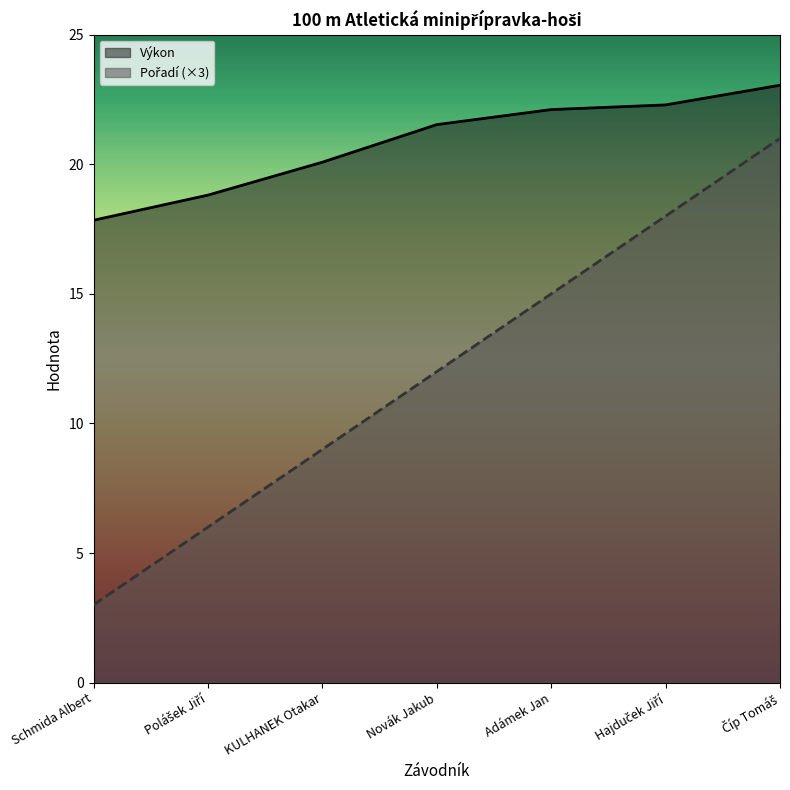

What is the lowest value of the Pořadí series?

3.0